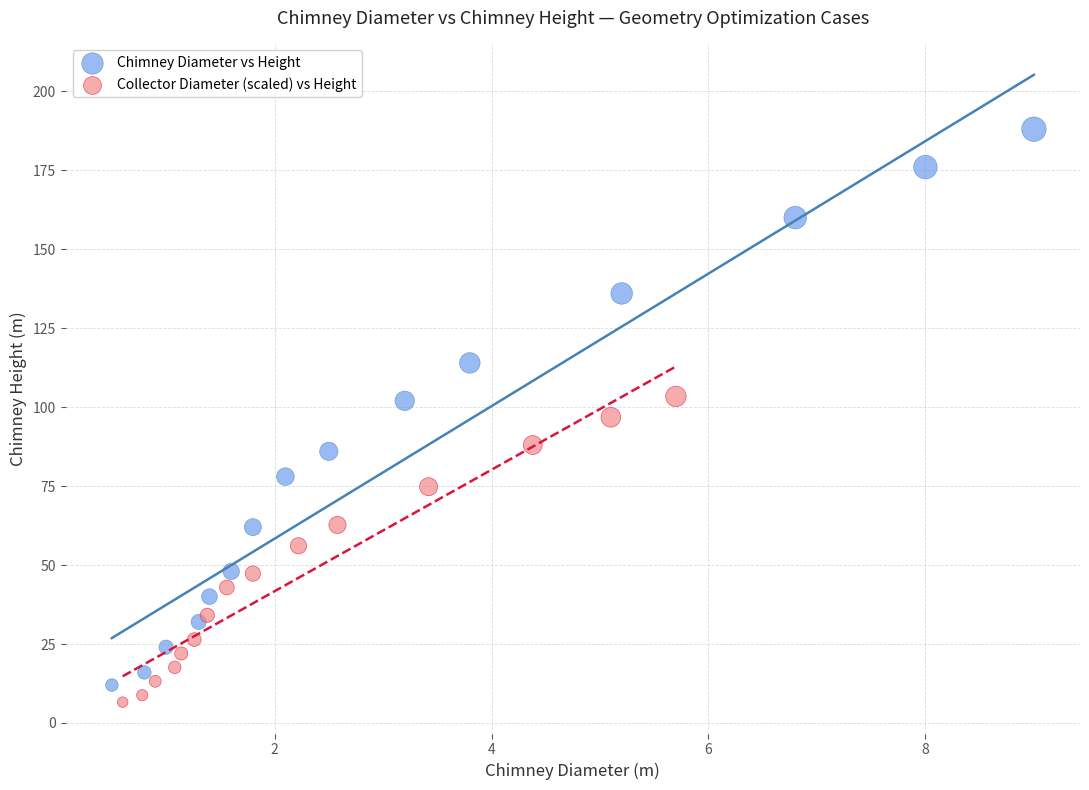

Which series has the widest spread of Y values?

Chimney Diameter vs Height